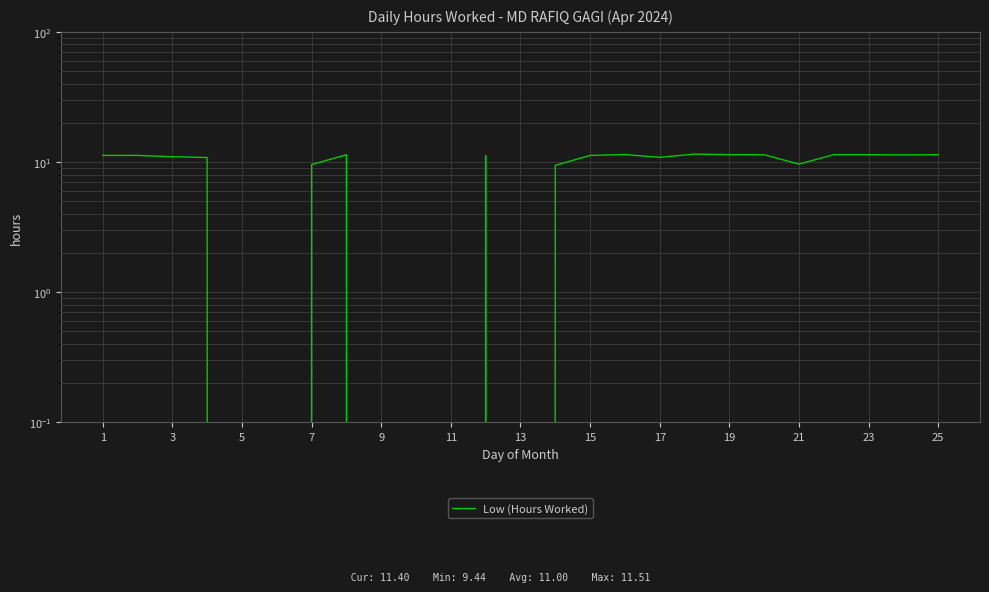

How many values are above zero?

19